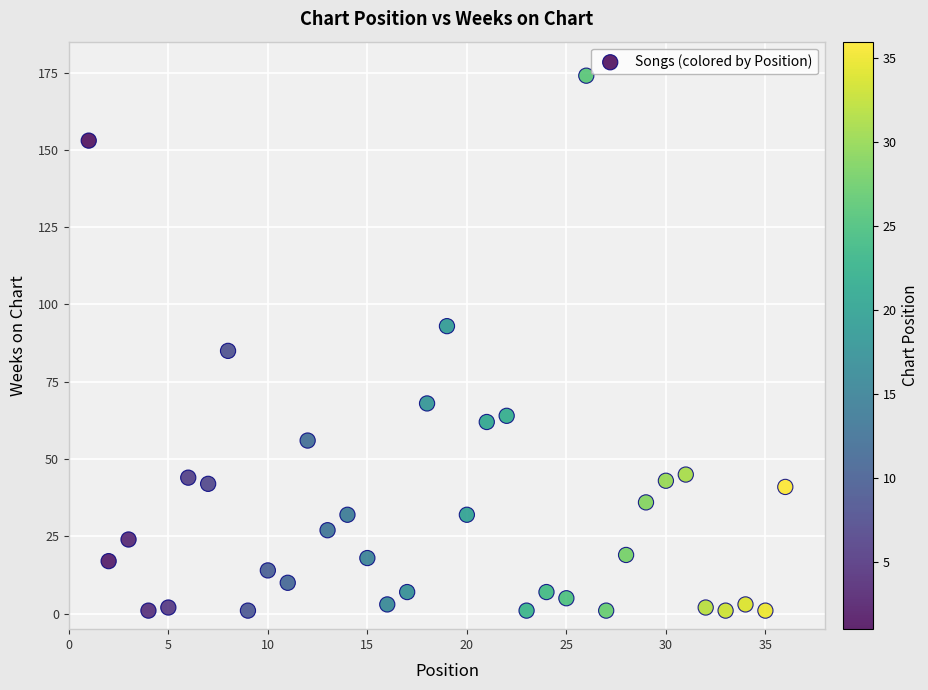

What Y value in the scatter plot is closest to 87?

85